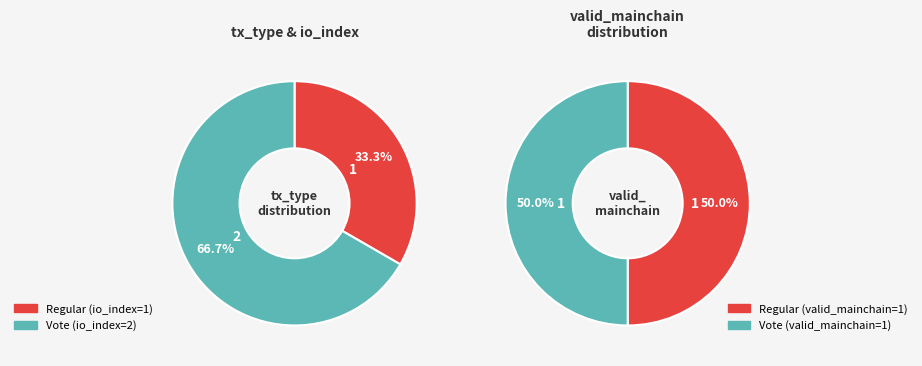

To the nearest percent, what portion does Regular represent?

33%